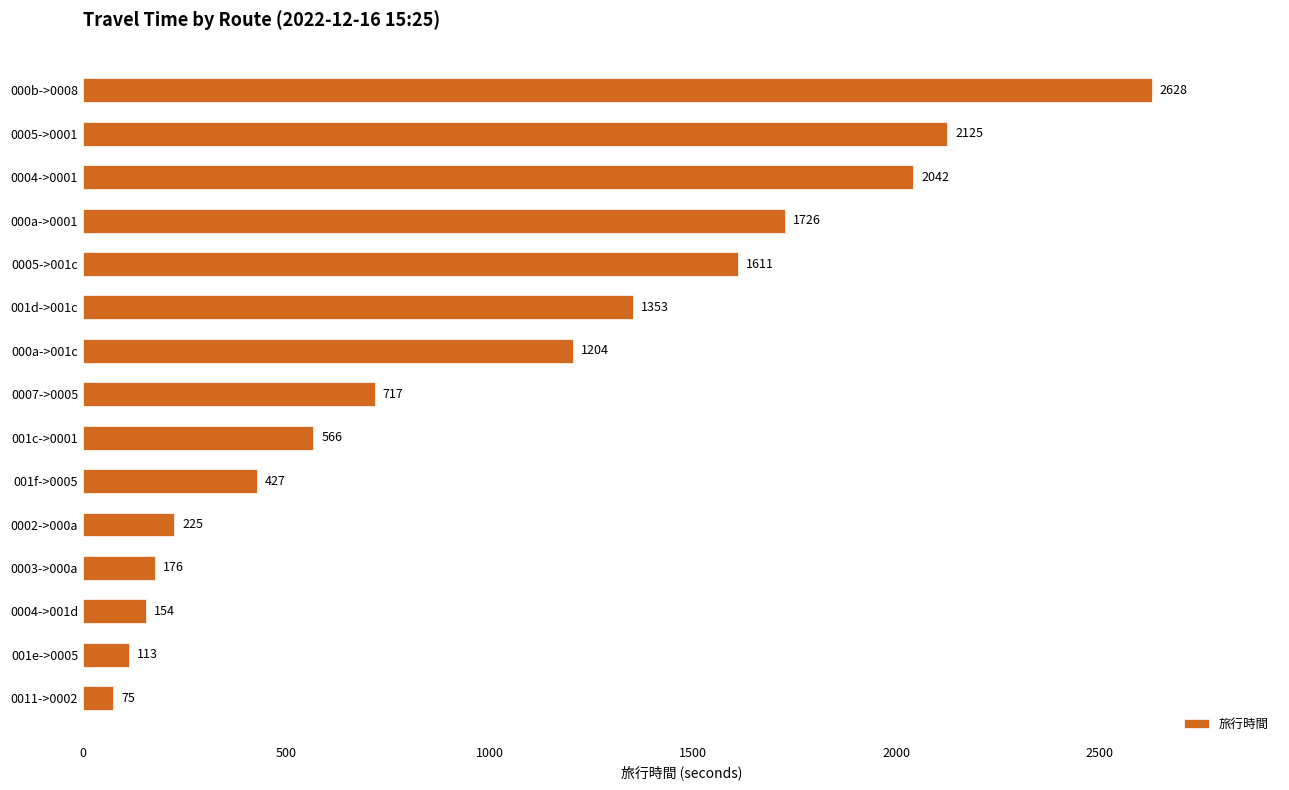

Read the value at 0005->001c.

1611